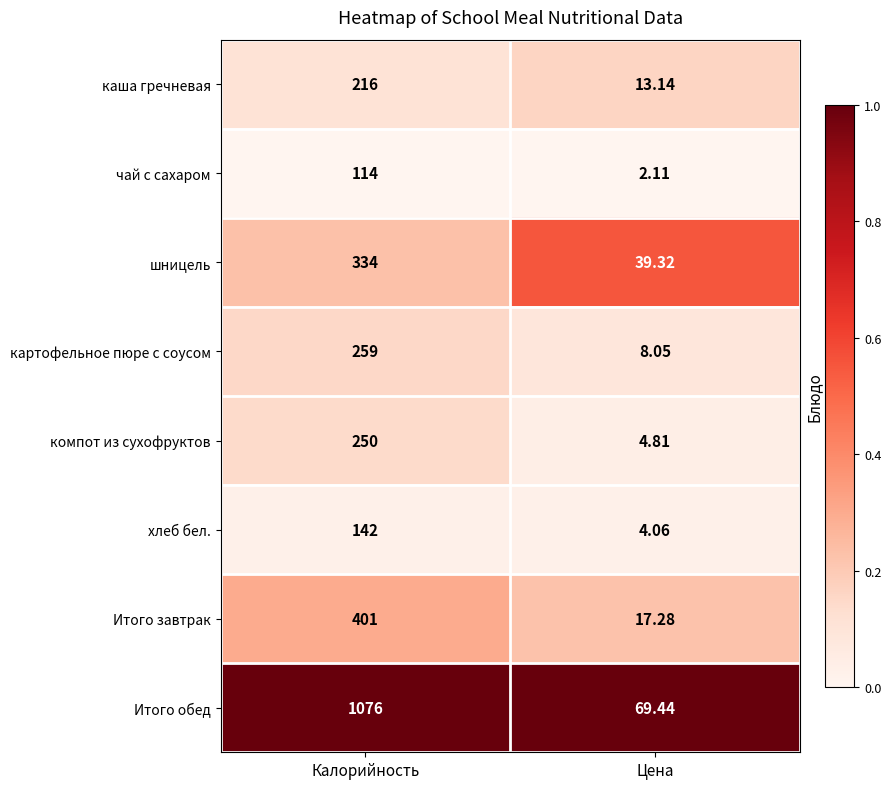

At which category does the chart reach its minimum across all series?

Цена